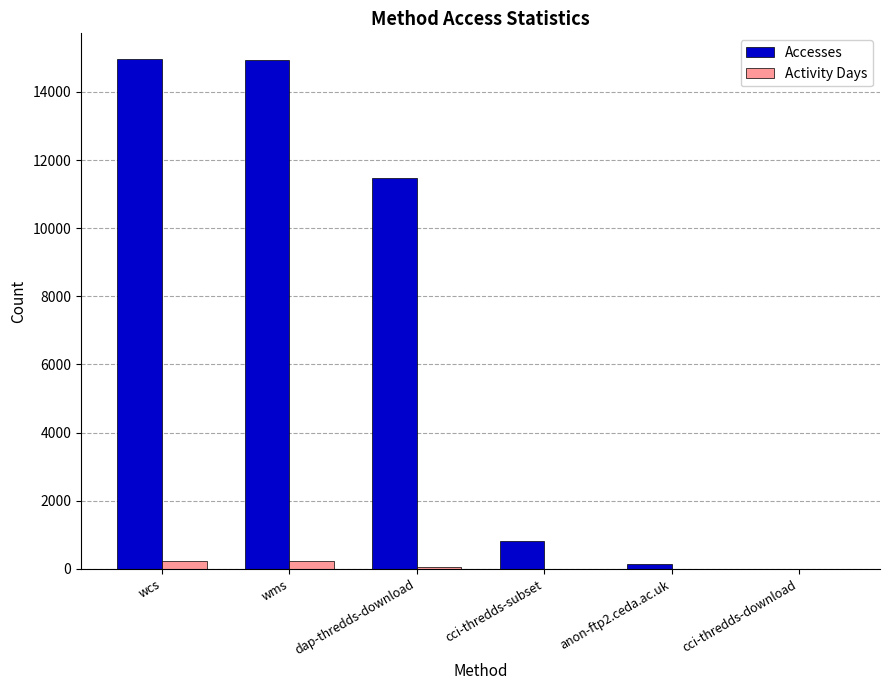

What is the maximum value for Accesses?

14970